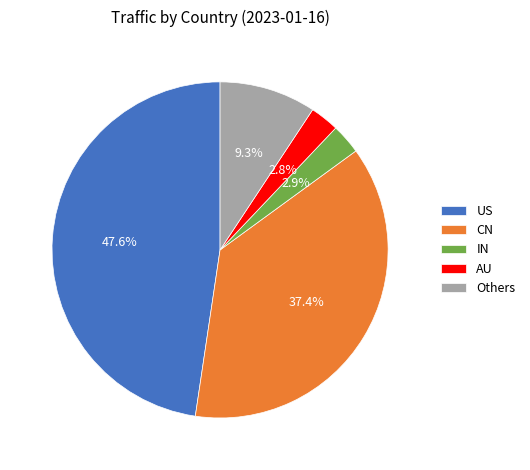

Which category has the biggest portion of the pie?

US